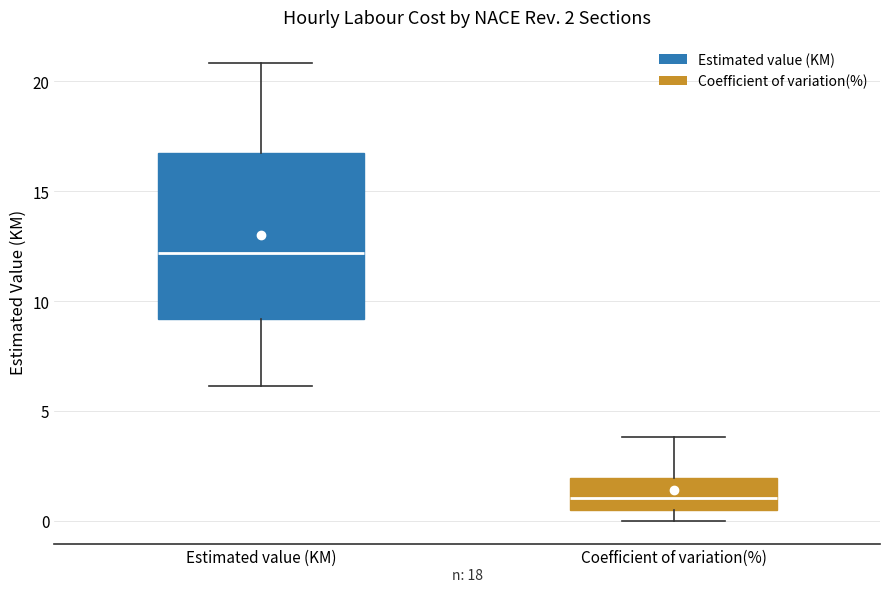

Which box's median line is the lowest?

Coefficient of variation(%)